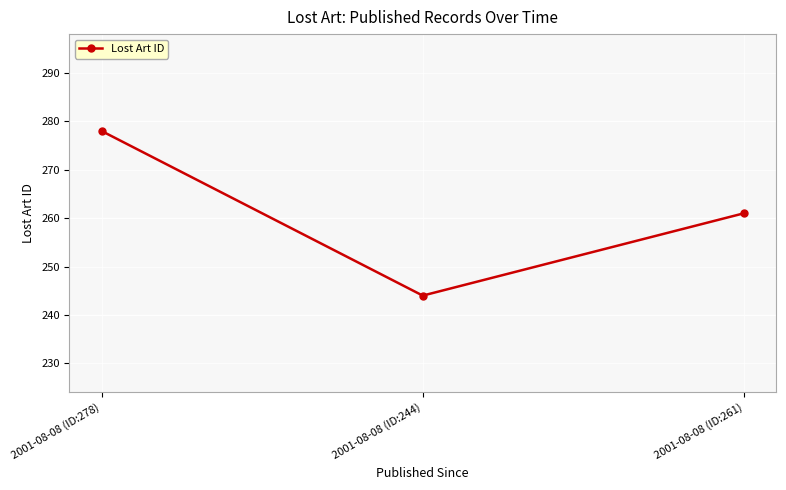

What is the sum of the values at 2001-08-08 (ID:278) and 2001-08-08 (ID:261)?

539